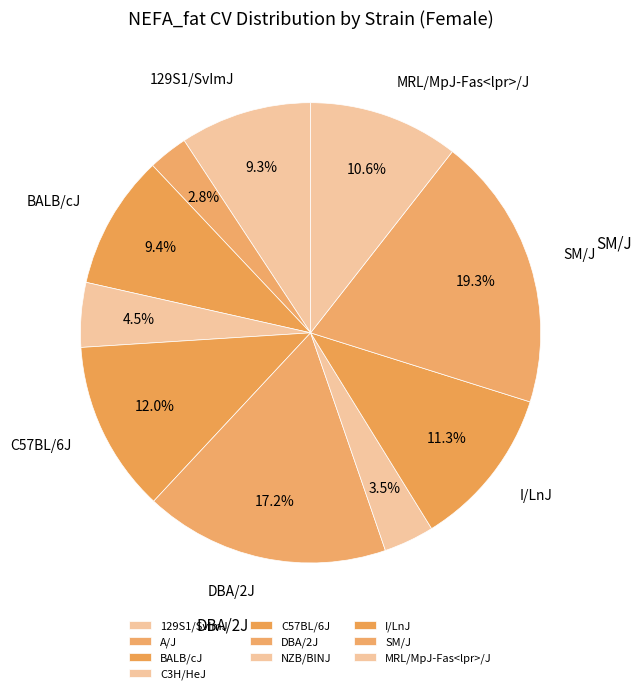

What is the largest slice in the pie chart?

SM/J